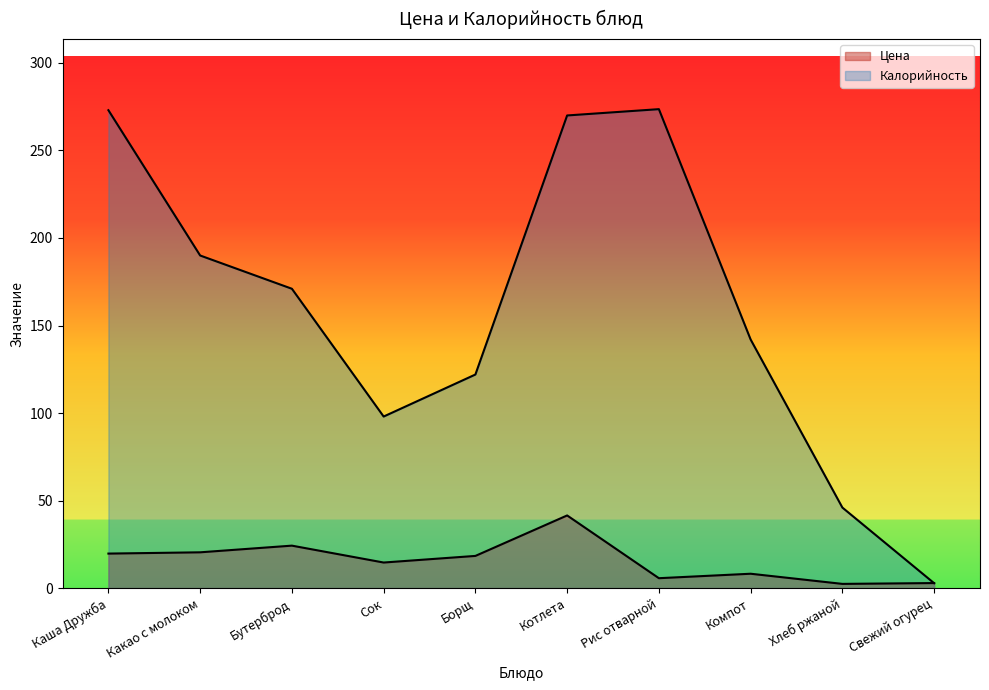

True or false: Калорийность has more than 0 points higher than both neighbors.

True